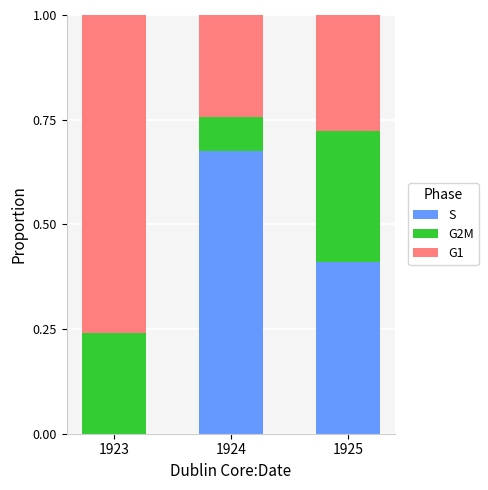

True or false: S has a value of 0.0 at 1923.

True